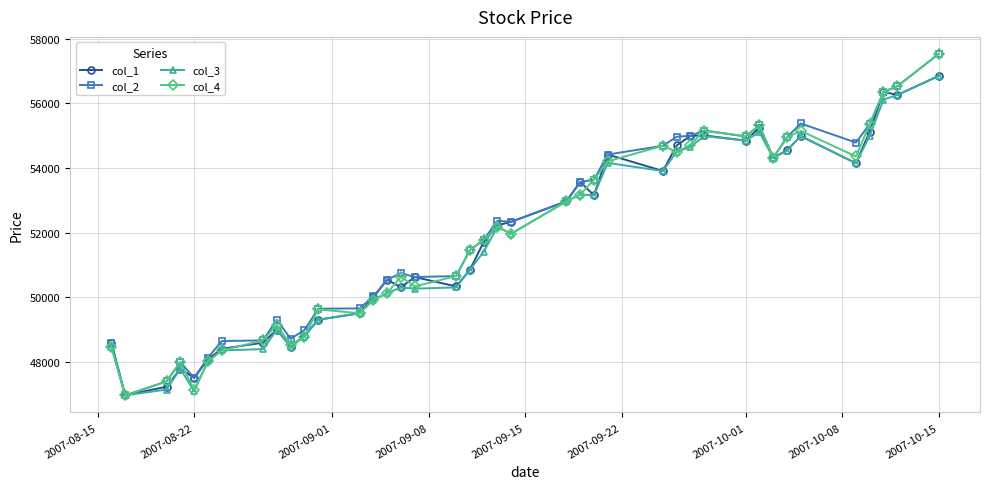

What is the average value of the col_1 series?

51818